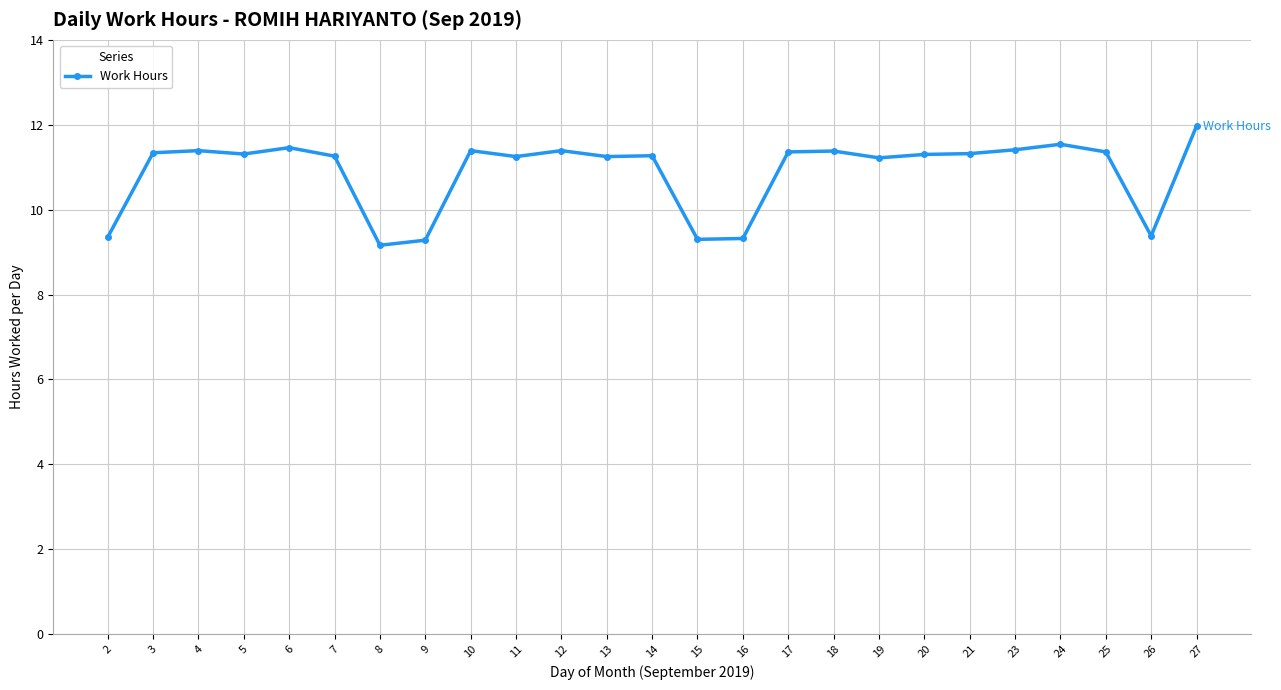

The chart shows a value of 9.3 at 9. True or false?

True